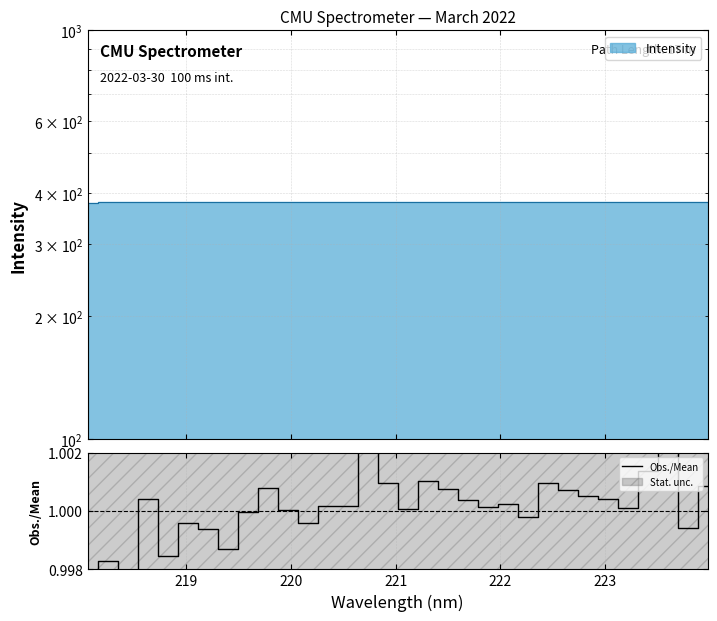

What is the value of the 3rd point from the left?

1.0